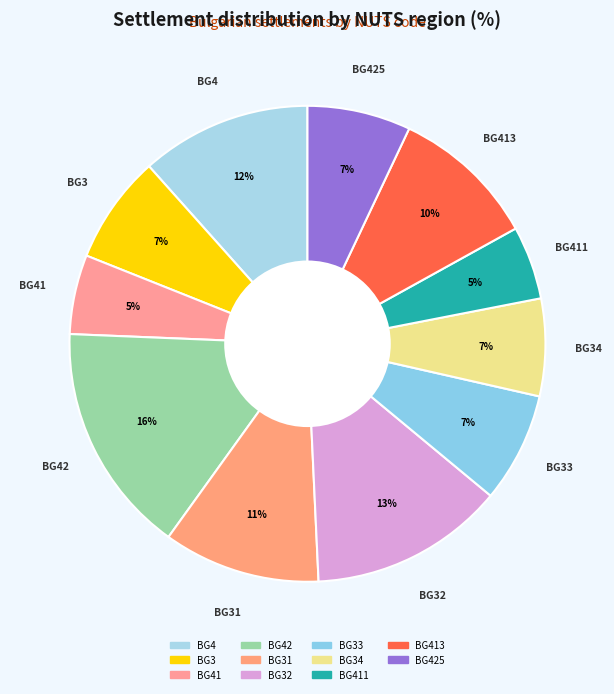

To the nearest percent, what is the average slice percentage?

9%